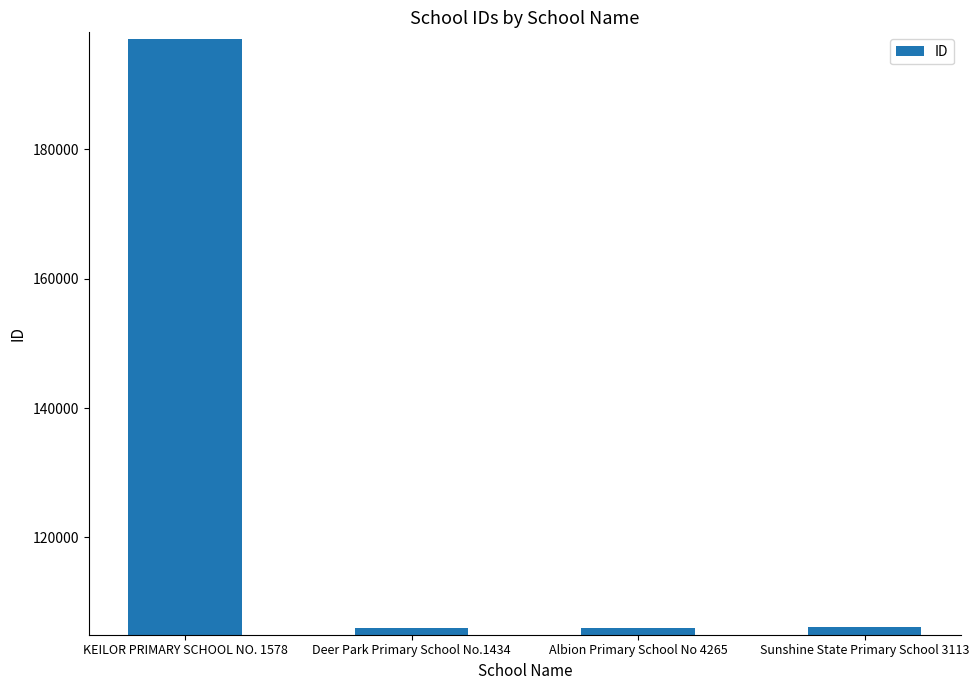

Is it true that the value at Albion Primary School No 4265 is 158451?

False